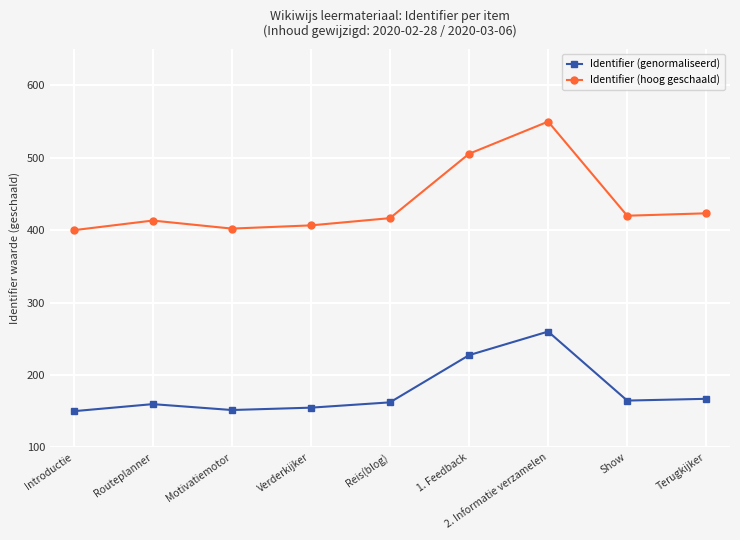

Is the value of Identifier (genormaliseerd) at Introductie greater than the value of Identifier (hoog geschaald) at 2. Informatie verzamelen?

No